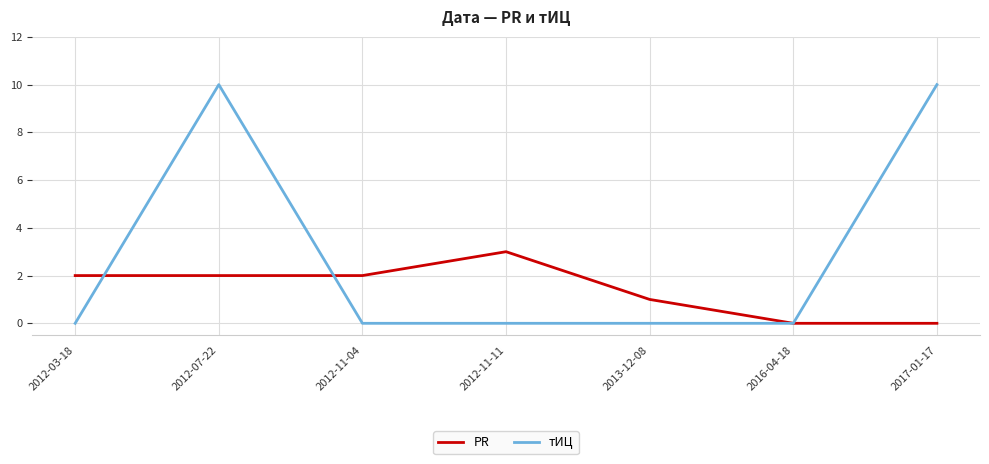

Between 2012-03-18 and 2013-12-08, which series saw the biggest shift?

PR